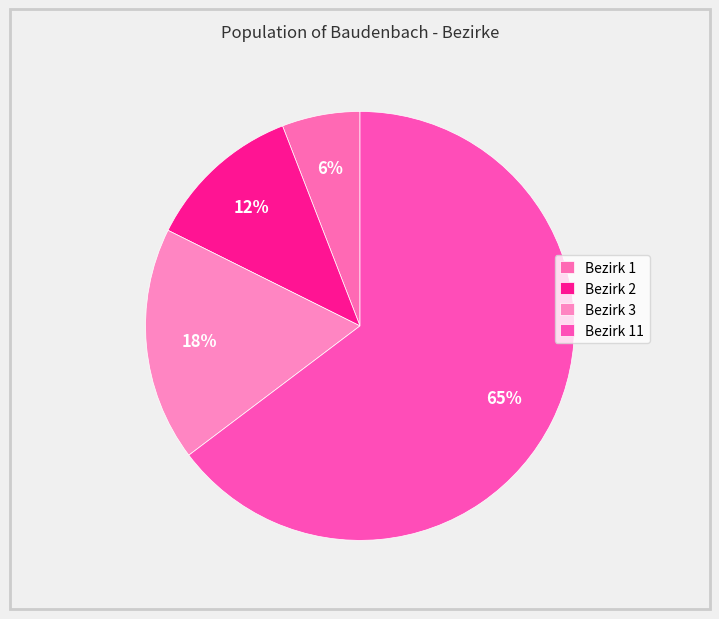

To the nearest percent, what is the combined percentage of Bezirk 2 and Bezirk 11?

76%